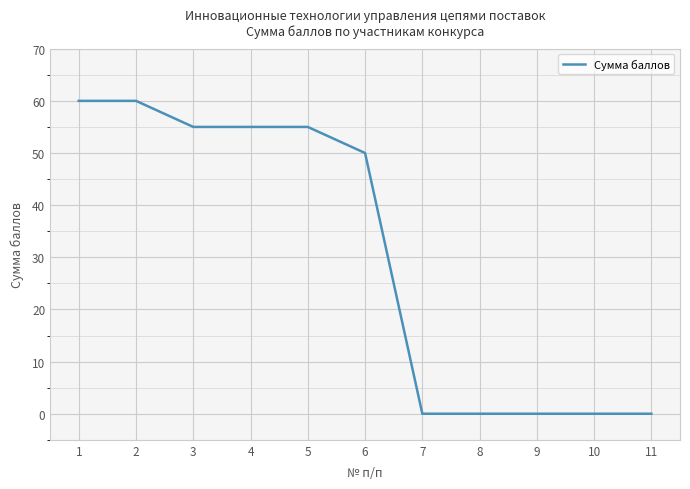

Is it true that the value at 11 is -38?

False